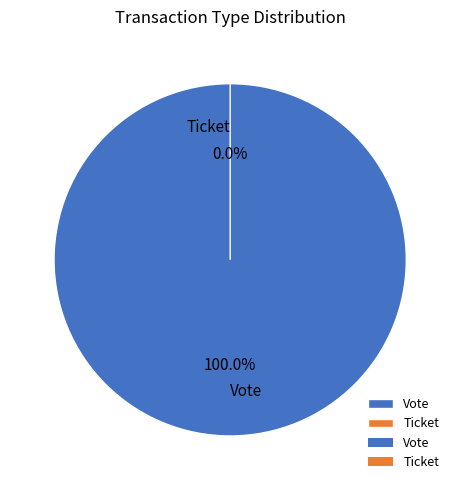

Rank the categories by value from lowest to highest.

Ticket, Vote